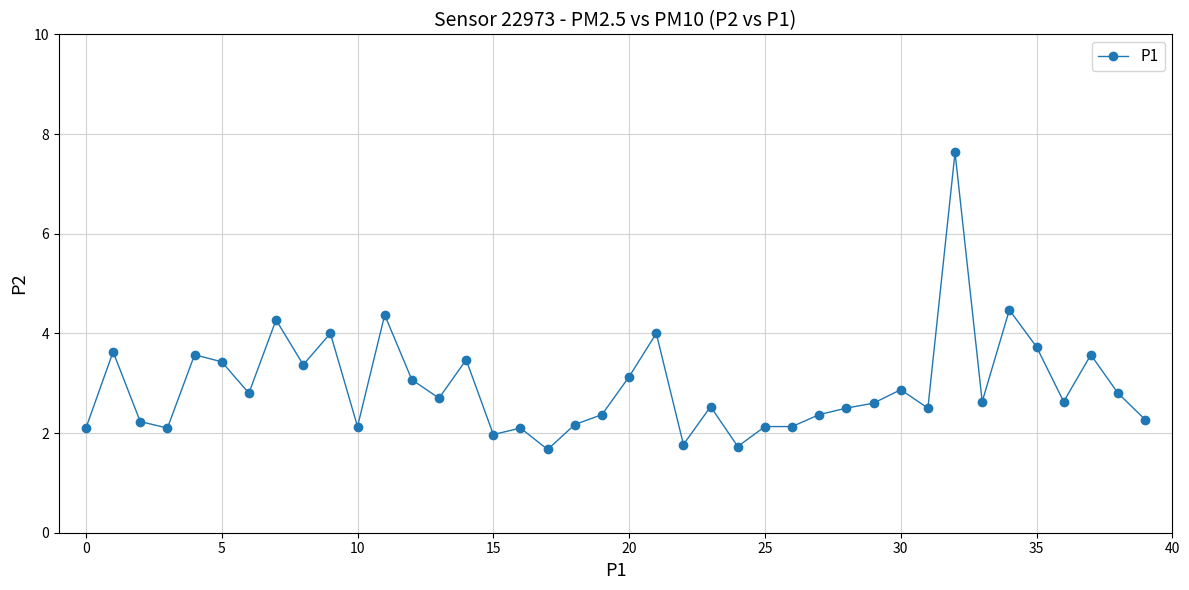

What is the value of the 15th point from the left?

3.5